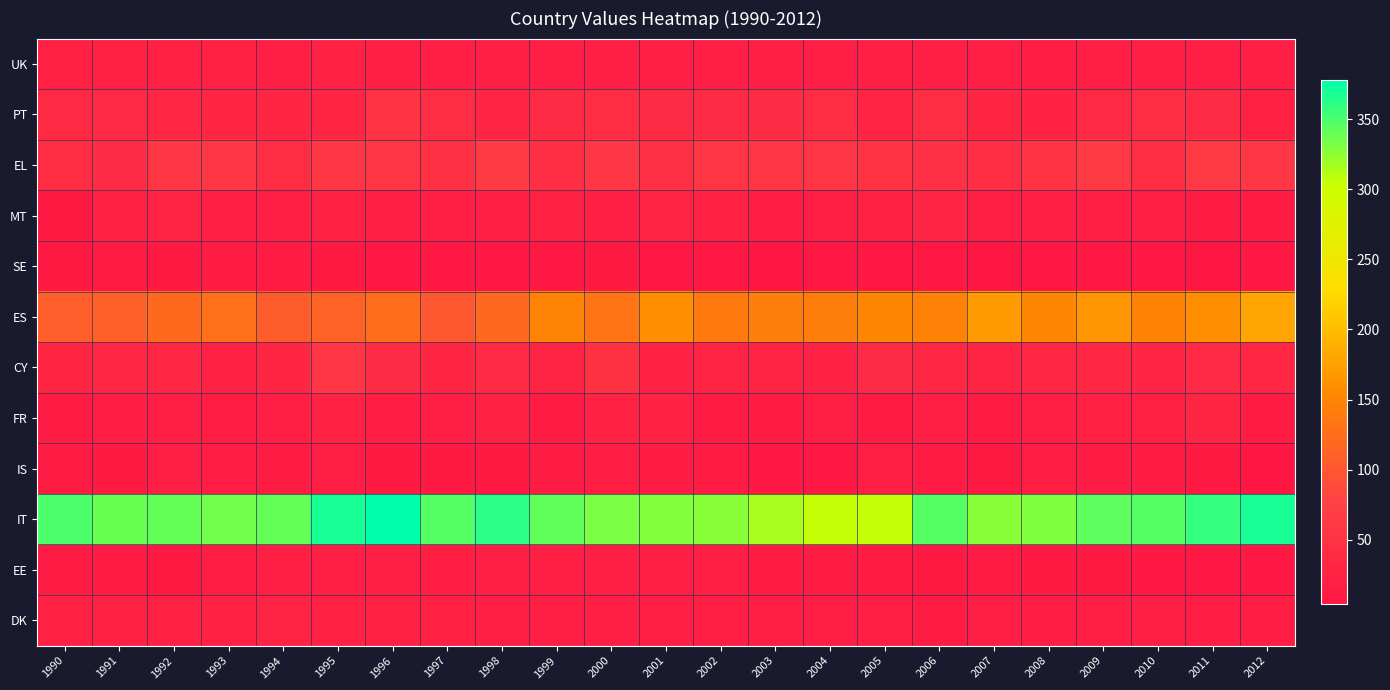

Reading left to right, transcribe all the data shown in this chart.

UK: 1990=21	1991=21	1992=21	1993=21	1994=20	1995=23	1996=20	1997=20	1998=19	1999=19	2000=18	2001=17	2002=19	2003=19	2004=18	2005=19	2006=19	2007=20	2008=15	2009=17	2010=17	2011=19	2012=18
PT: 1990=36	1991=35	1992=33	1993=29	1994=31	1995=30	1996=52	1997=41	1998=28	1999=37	2000=40	2001=38	2002=38	2003=37	2004=40	2005=27	2006=42	2007=30	2008=24	2009=36	2010=41	2011=37	2012=22
EL: 1990=42	1991=39	1992=57	1993=57	1994=43	1995=59	1996=53	1997=46	1998=63	1999=44	2000=58	2001=46	2002=56	2003=55	2004=56	2005=52	2006=47	2007=44	2008=52	2009=62	2010=43	2011=61	2012=57
MT: 1990=10	1991=21	1992=27	1993=16	1994=16	1995=23	1996=20	1997=18	1998=18	1999=22	2000=20	2001=26	2002=22	2003=15	2004=19	2005=22	2006=28	2007=18	2008=19	2009=17	2010=18	2011=14	2012=12
SE: 1990=11	1991=12	1992=10	1993=13	1994=12	1995=10	1996=8	1997=8	1998=7	1999=8	2000=10	2001=7	2002=7	2003=6	2004=7	2005=8	2006=7	2007=6	2008=7	2009=8	2010=7	2011=5	2012=8
ES: 1990=107	1991=110	1992=120	1993=128	1994=106	1995=113	1996=123	1997=101	1998=118	1999=150	2000=132	2001=160	2002=137	2003=142	2004=142	2005=153	2006=147	2007=171	2008=152	2009=166	2010=148	2011=160	2012=179
CY: 1990=30	1991=32	1992=33	1993=22	1994=31	1995=53	1996=39	1997=30	1998=35	1999=27	2000=50	2001=23	2002=26	2003=26	2004=24	2005=38	2006=32	2007=28	2008=33	2009=33	2010=28	2011=36	2012=33
FR: 1990=13	1991=15	1992=18	1993=15	1994=17	1995=24	1996=15	1997=20	1998=22	1999=14	2000=24	2001=23	2002=13	2003=13	2004=19	2005=14	2006=20	2007=12	2008=18	2009=21	2010=21	2011=29	2012=12
IS: 1990=14	1991=11	1992=18	1993=15	1994=14	1995=19	1996=11	1997=11	1998=11	1999=13	2000=15	2001=13	2002=12	2003=7	2004=8	2005=19	2006=12	2007=11	2008=15	2009=14	2010=14	2011=11	2012=4
IT: 1990=350	1991=340	1992=341	1993=336	1994=341	1995=368	1996=378	1997=347	1998=361	1999=342	2000=332	2001=329	2002=327	2003=316	2004=305	2005=305	2006=347	2007=327	2008=331	2009=343	2010=346	2011=359	2012=368
EE: 1990=13	1991=12	1992=11	1993=15	1994=19	1995=17	1996=17	1997=15	1998=16	1999=16	2000=17	2001=17	2002=16	2003=12	2004=14	2005=12	2006=11	2007=12	2008=10	2009=10	2010=7	2011=8	2012=7
DK: 1990=22	1991=23	1992=22	1993=23	1994=25	1995=23	1996=22	1997=21	1998=18	1999=20	2000=19	2001=19	2002=18	2003=19	2004=16	2005=17	2006=14	2007=17	2008=15	2009=16	2010=16	2011=15	2012=15